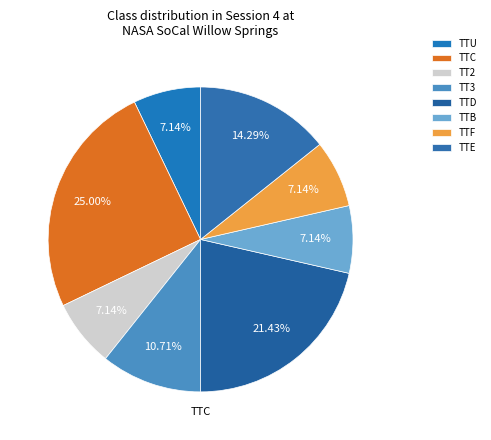

To the nearest percent, what portion does TTC represent?

25%